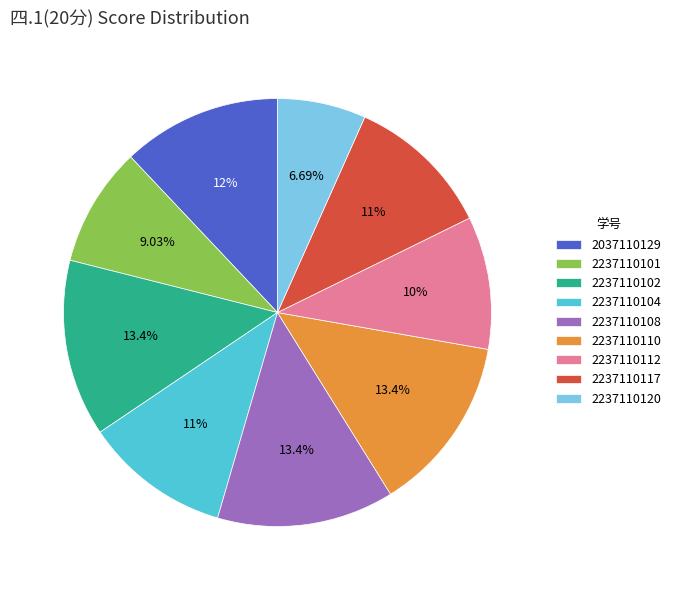

To the nearest percent, what is the difference between the largest and smallest slice percentages?

7%